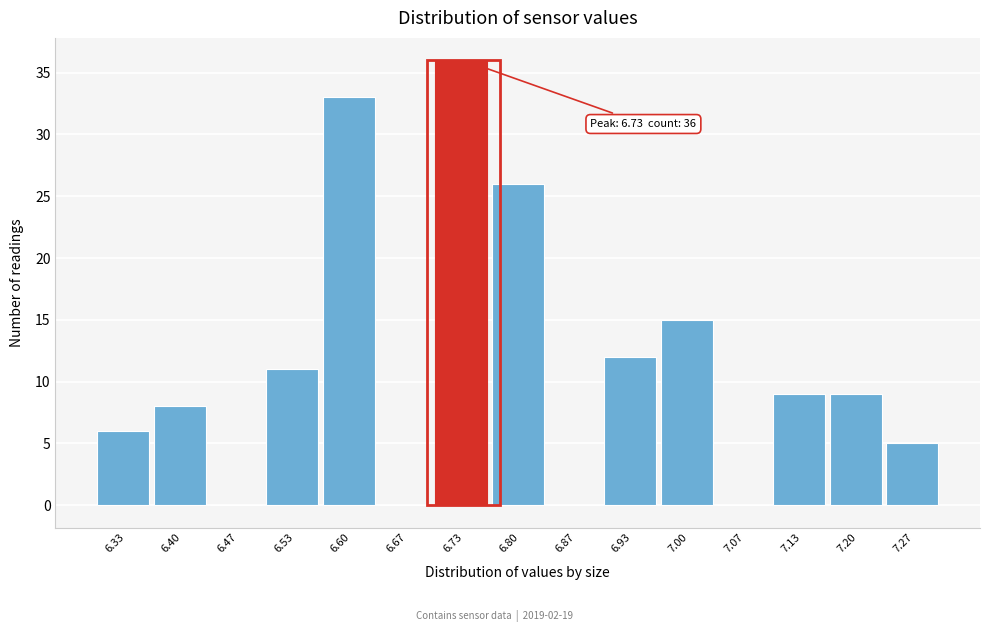

Which range on the x-axis has the tallest bar?

6.70 to 6.77